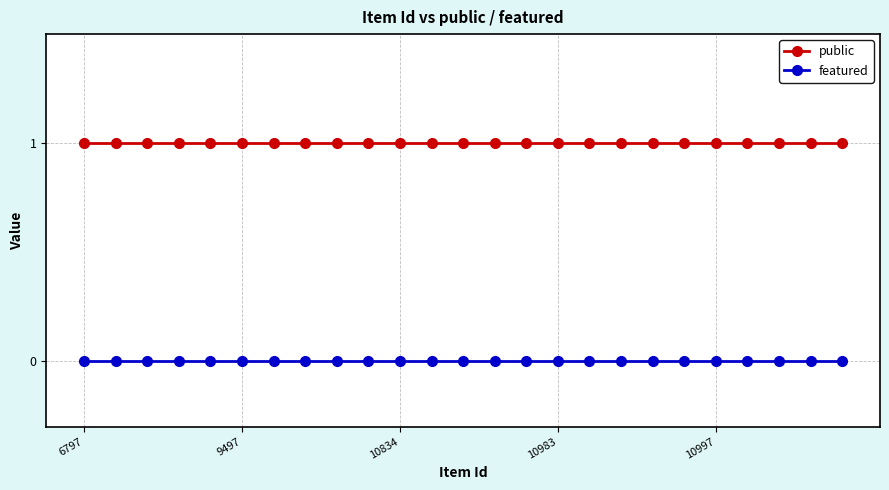

List the series in order of their overall mean, highest first.

public, featured